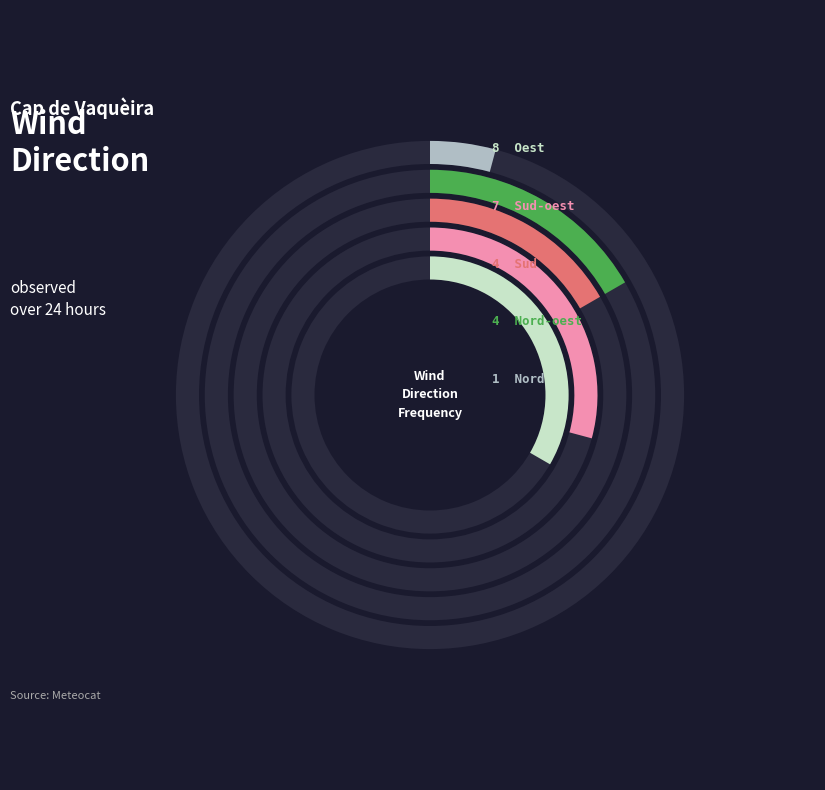

How many segments does this pie chart have?

5